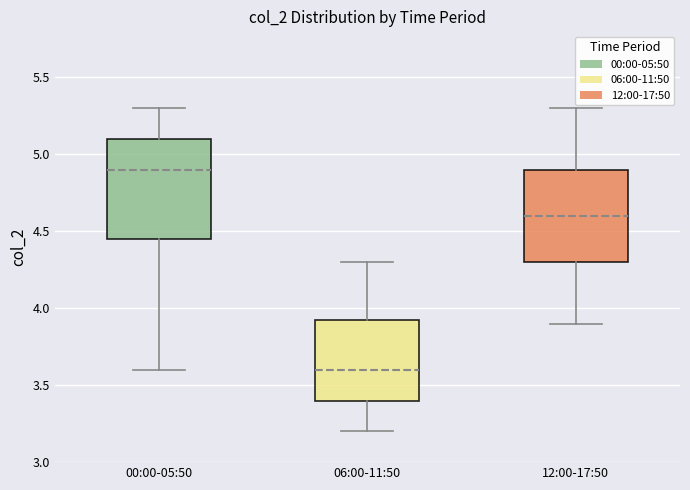

Which box's median line is the lowest?

06:00-11:50